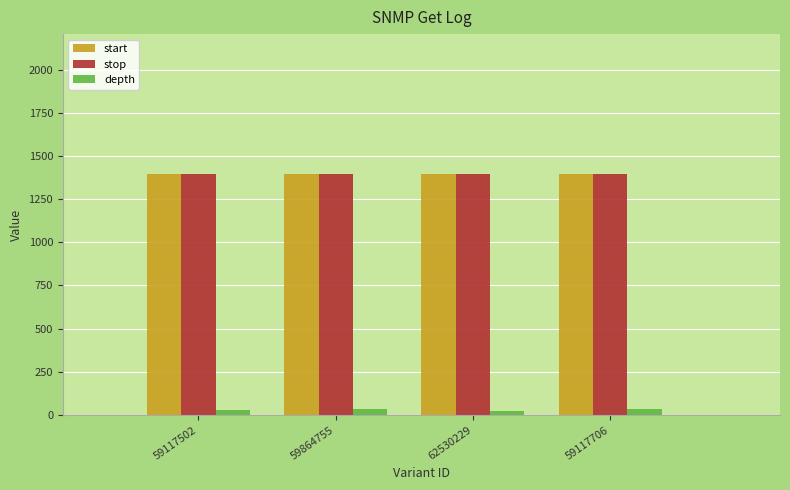

What is the minimum value for stop?

1394.6